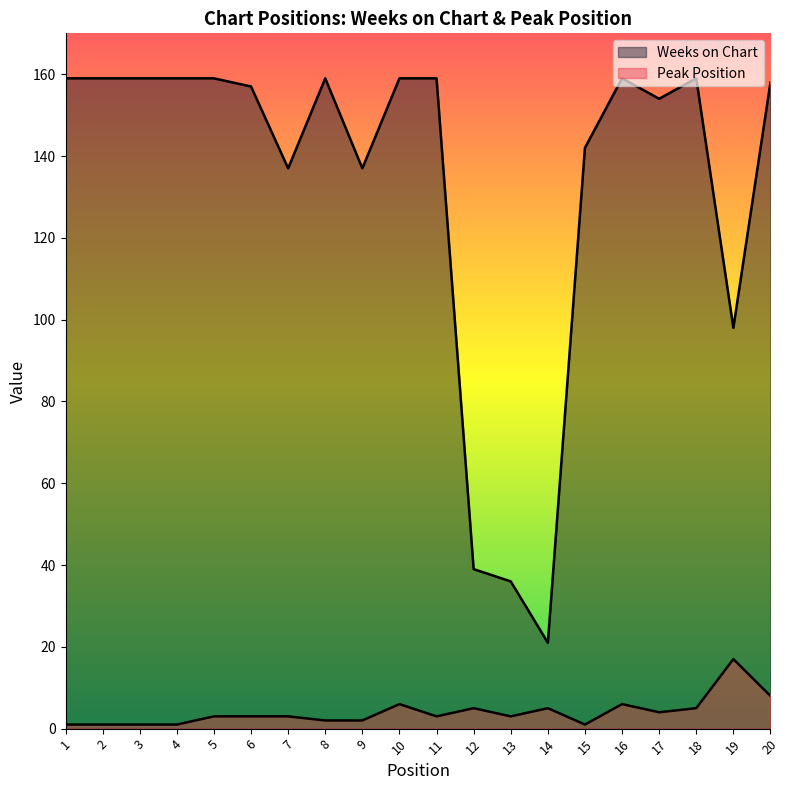

Reading left to right, what are all the values shown in this chart?

Weeks on Chart: 1=159	2=159	3=159	4=159	5=159	6=157	7=137	8=159	9=137	10=159	11=159	12=39	13=36	14=21	15=142	16=159	17=154	18=159	19=98	20=158
Peak Position: 1=1	2=1	3=1	4=1	5=3	6=3	7=3	8=2	9=2	10=6	11=3	12=5	13=3	14=5	15=1	16=6	17=4	18=5	19=17	20=8